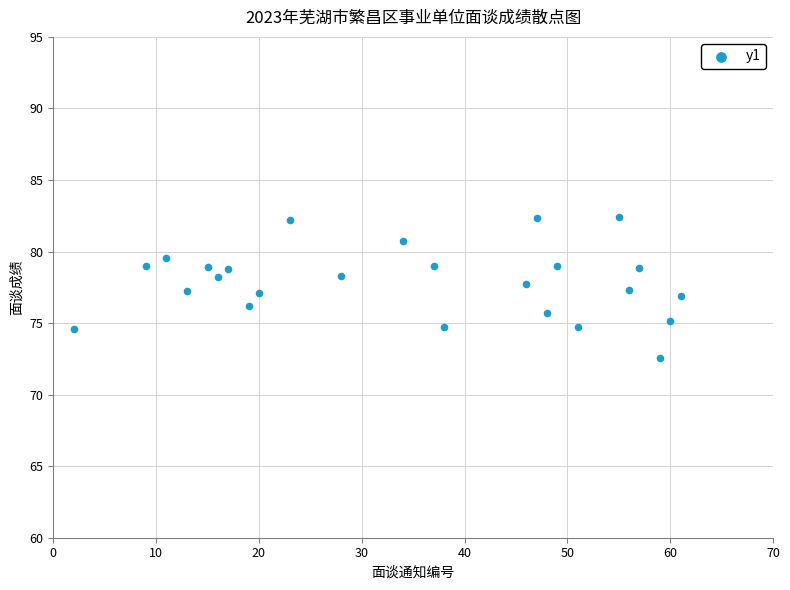

What is the range of X values (max minus min)?

59.0